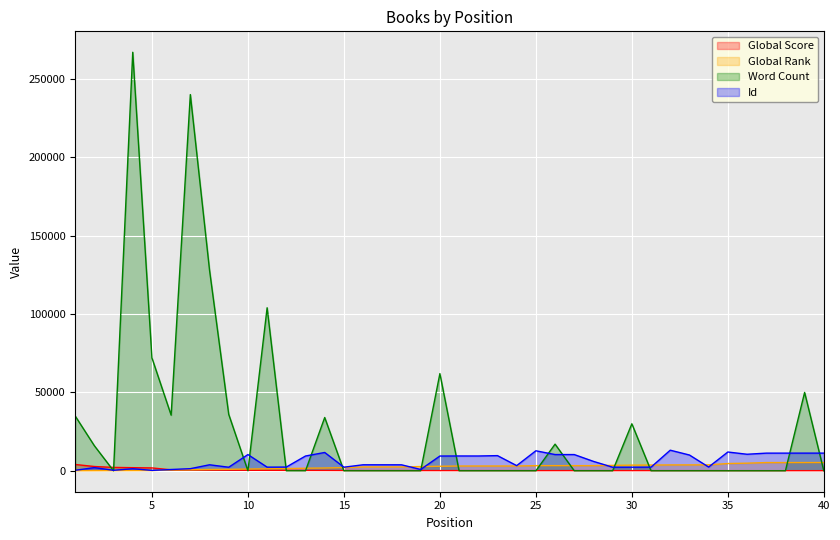

Where is the first local maximum for Id?

2